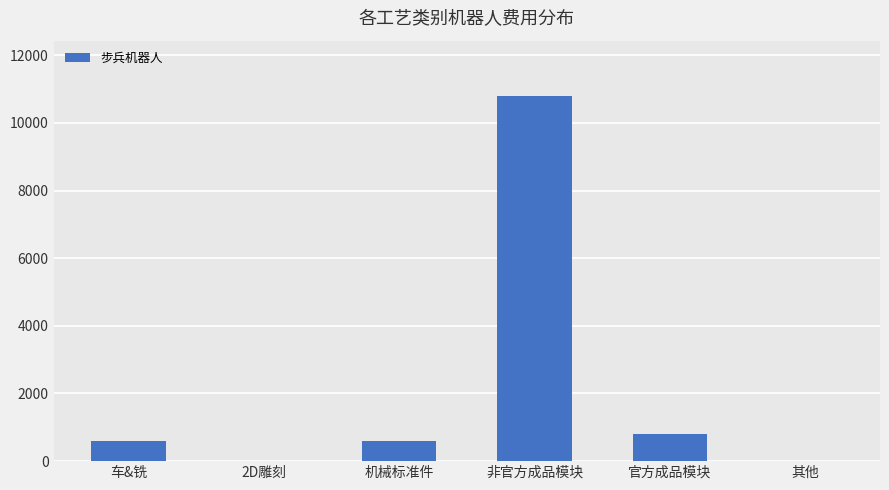

Which category has the highest value across all series?

非官方成品模块